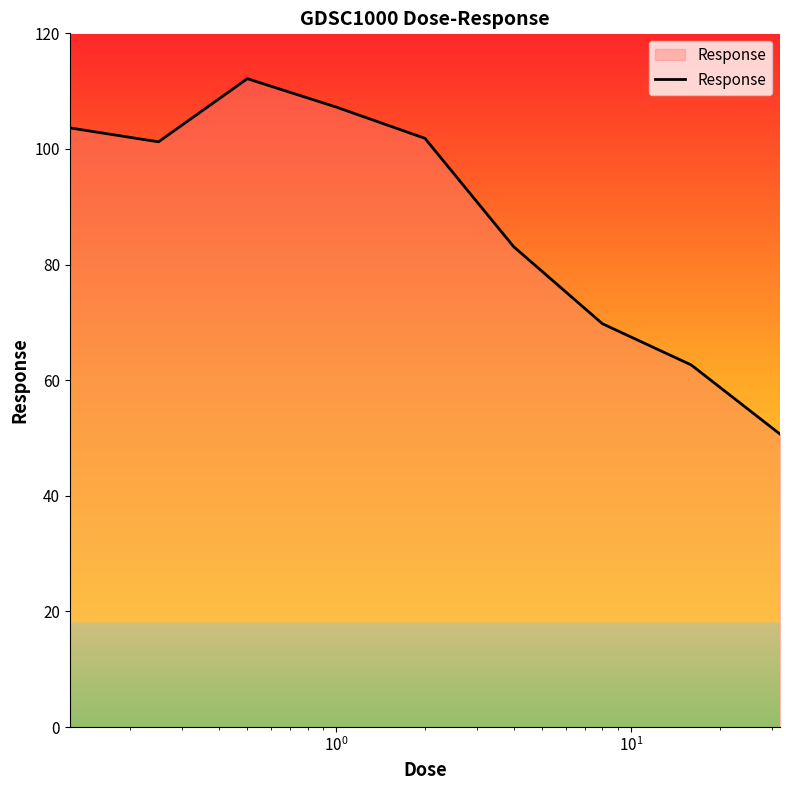

What is the average value?

88.0